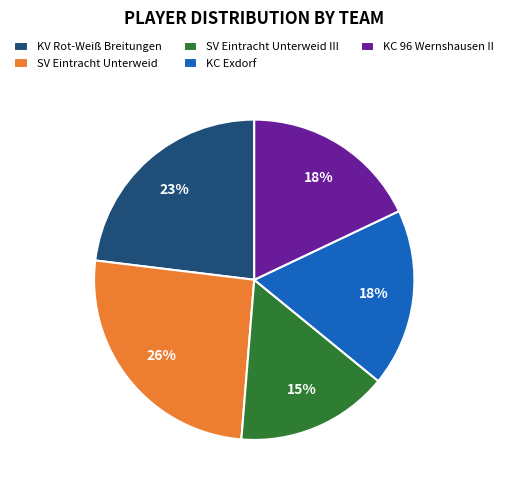

Combined, do SV Eintracht Unterweid III and KV Rot-Weiß Breitungen account for over 50%?

No